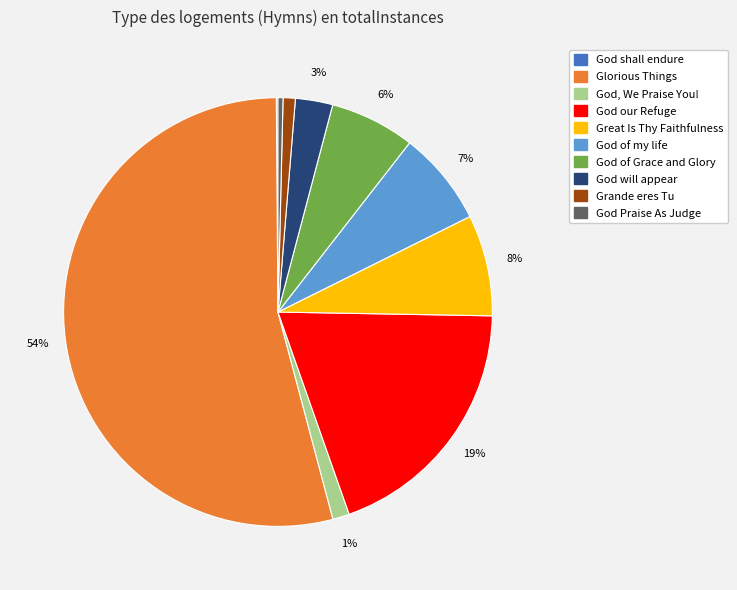

To the nearest percent, what is the average slice percentage?

10%